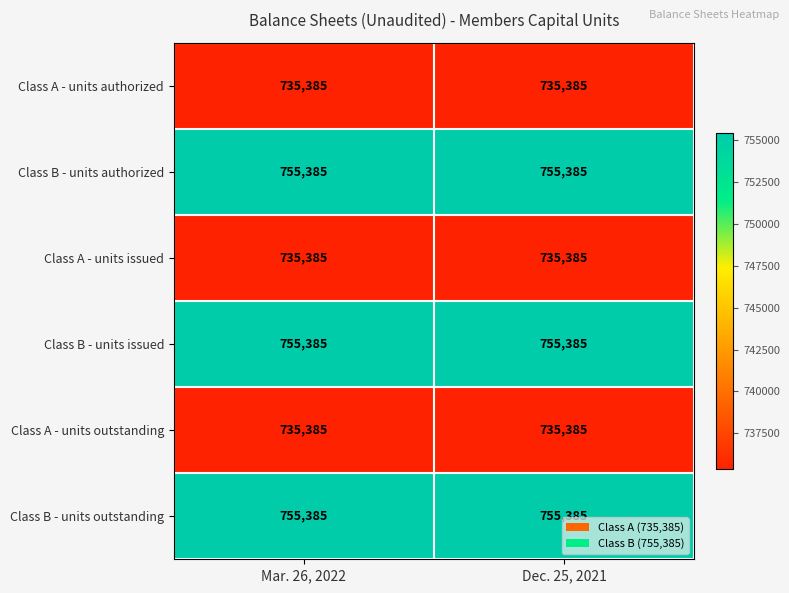

What is the total value across all series at Mar. 26, 2022?

4472310